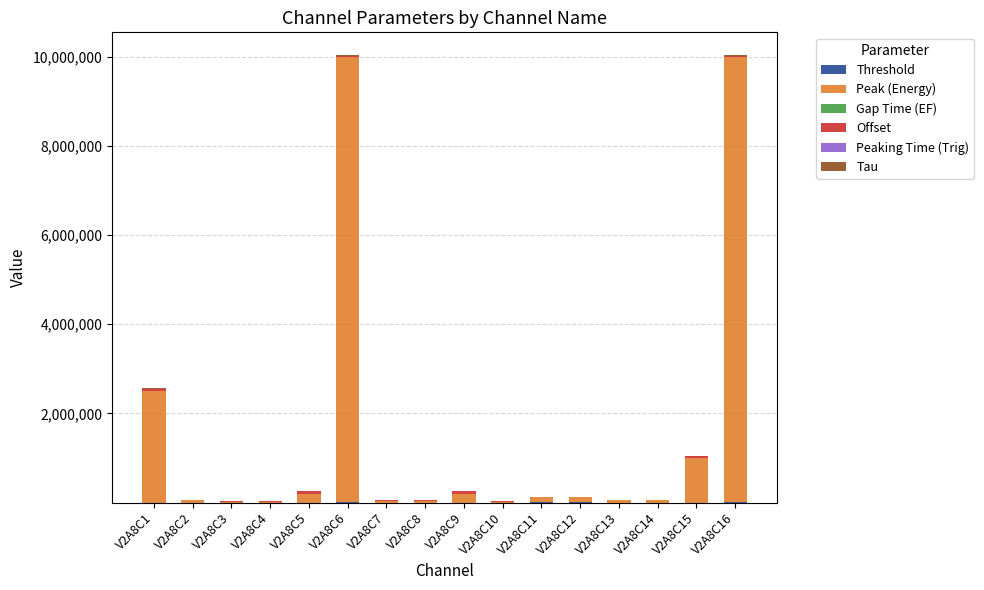

Which series has the largest total across all categories?

Peak (Energy)